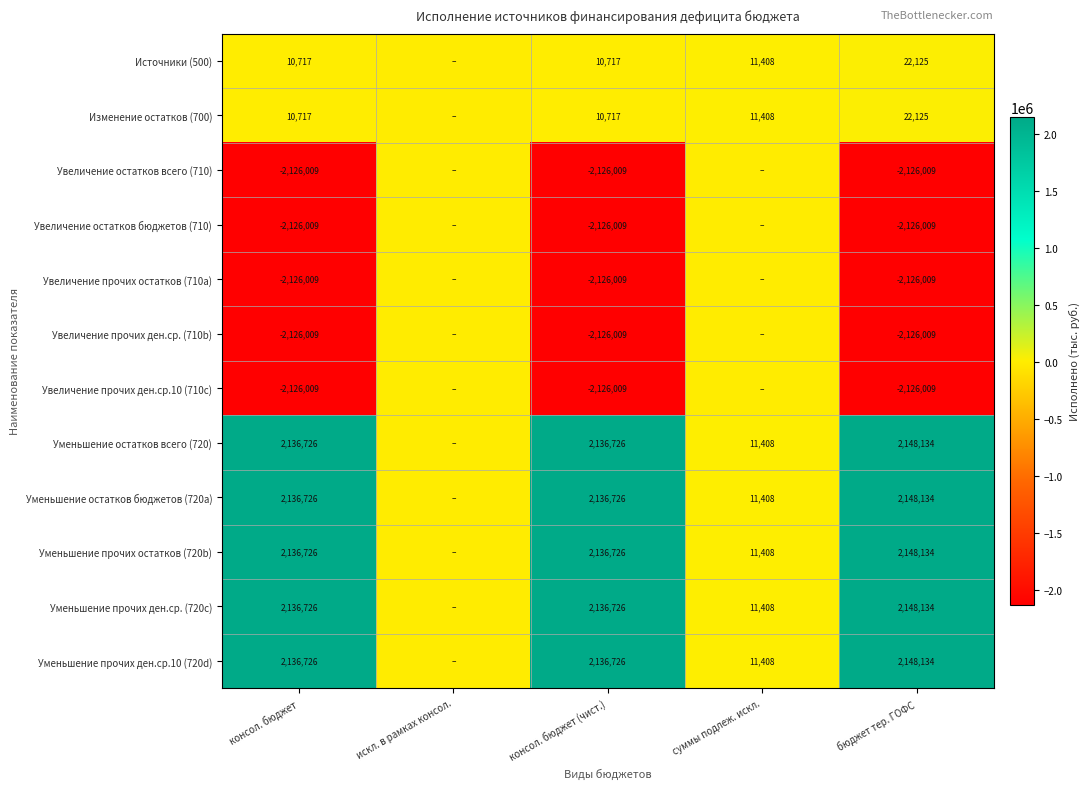

What is the maximum value shown in the chart?

2148134.2